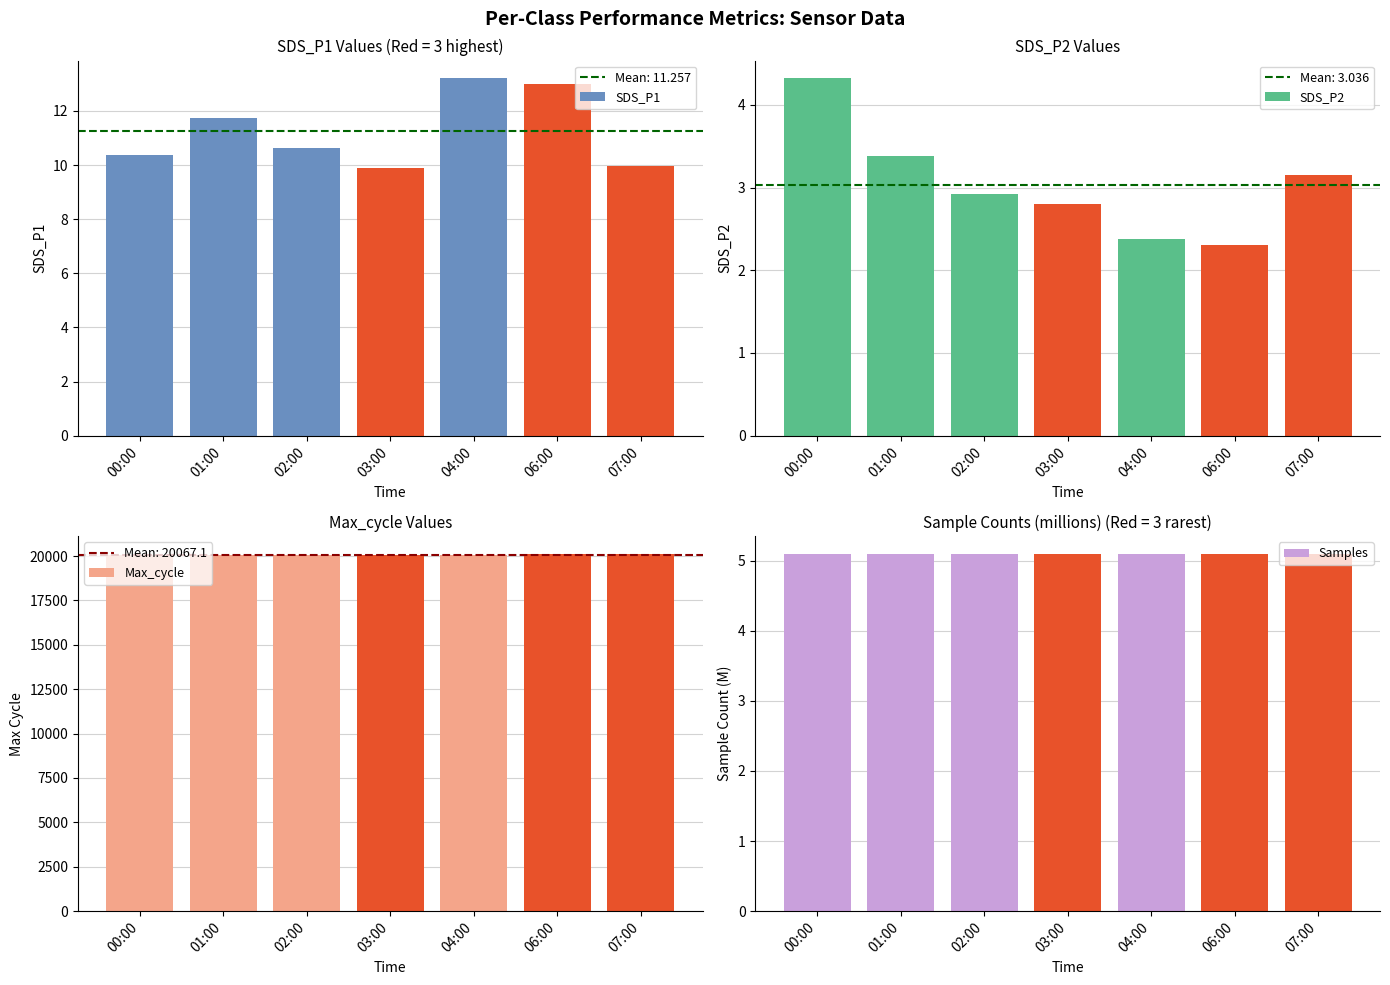

What is the greatest value displayed?

20119.0